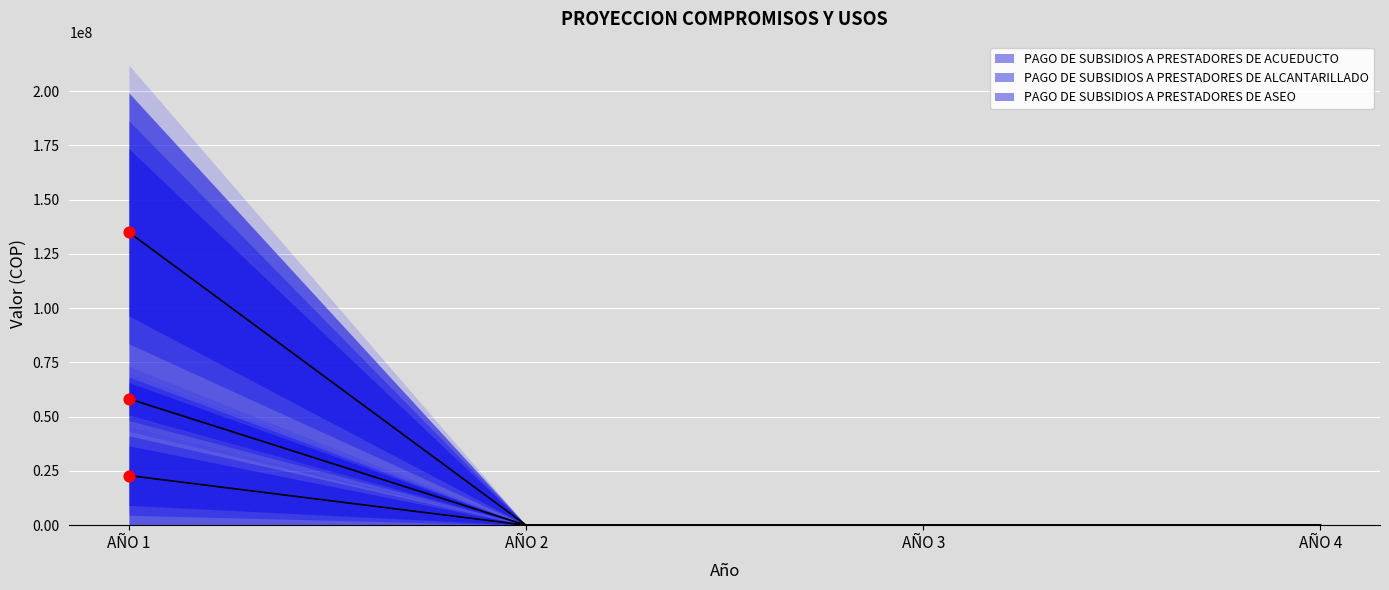

At which category is the sum across all series the highest?

AÑO 1